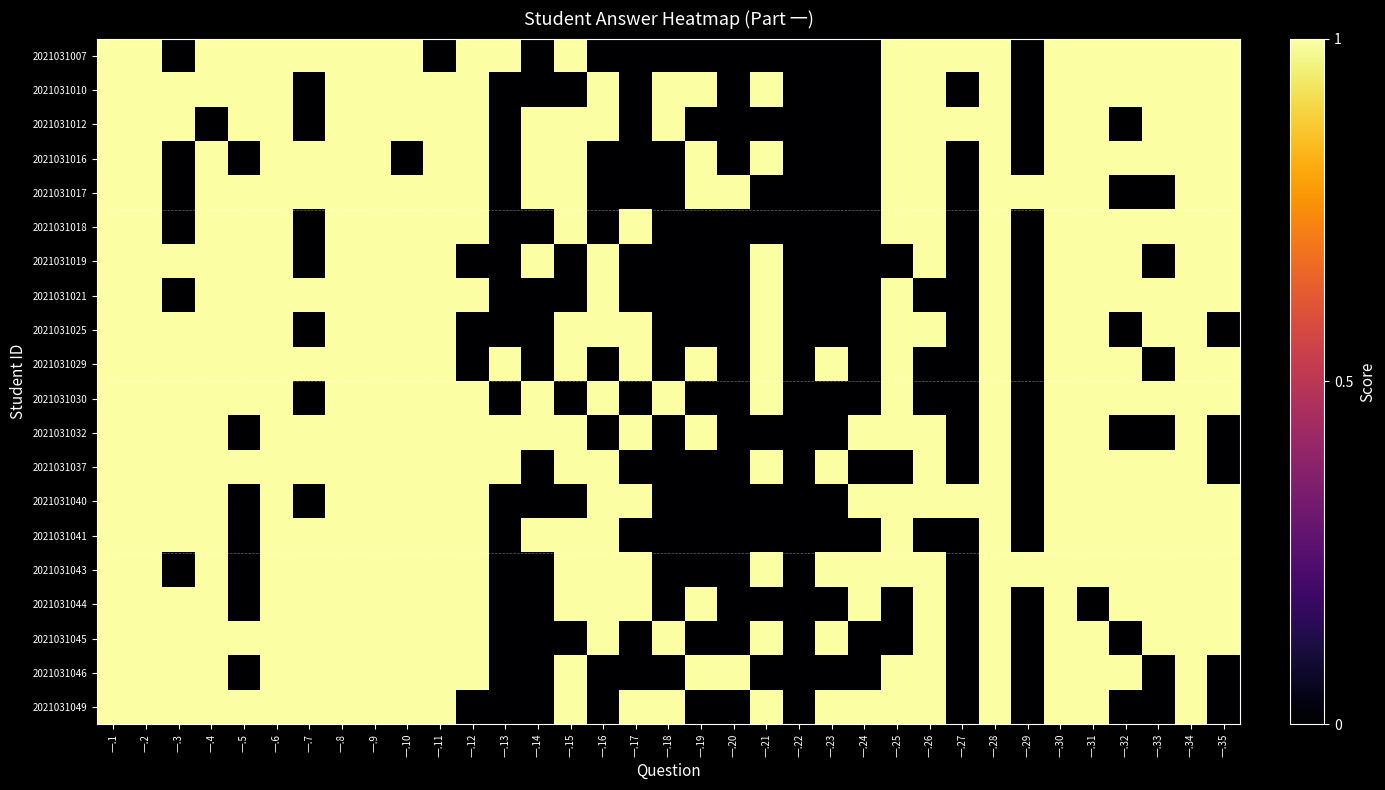

Which category has the lowest value across all series?

一.3